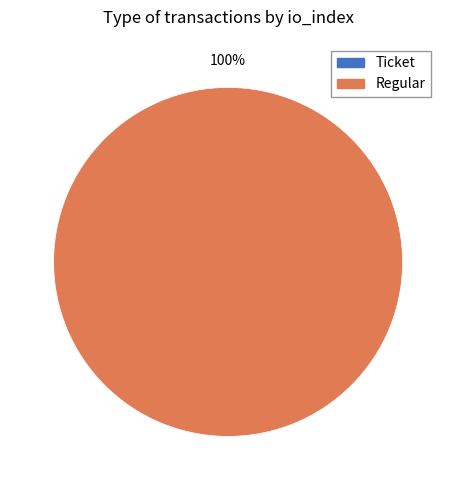

Combined, what portion of the pie is Regular (io_index=2) and Ticket (io_index=0)?

100.0%